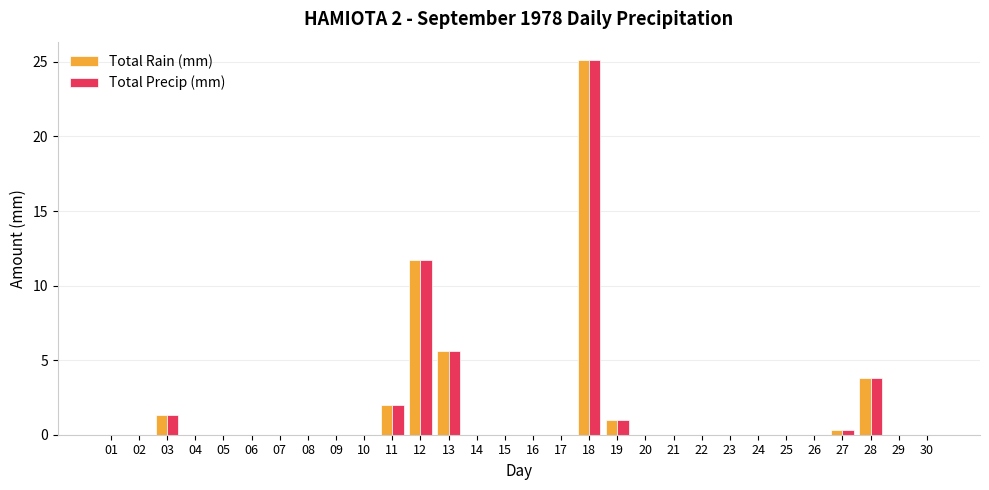

Count the number of data series in this chart.

2